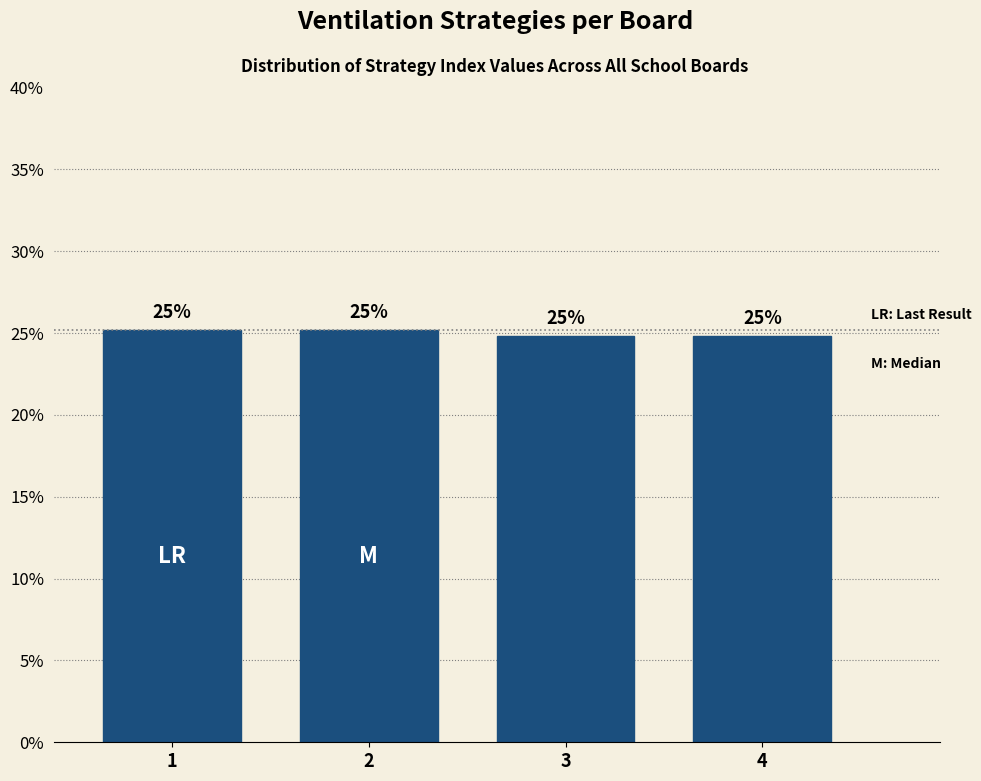

Does the chart contain any negative values?

No